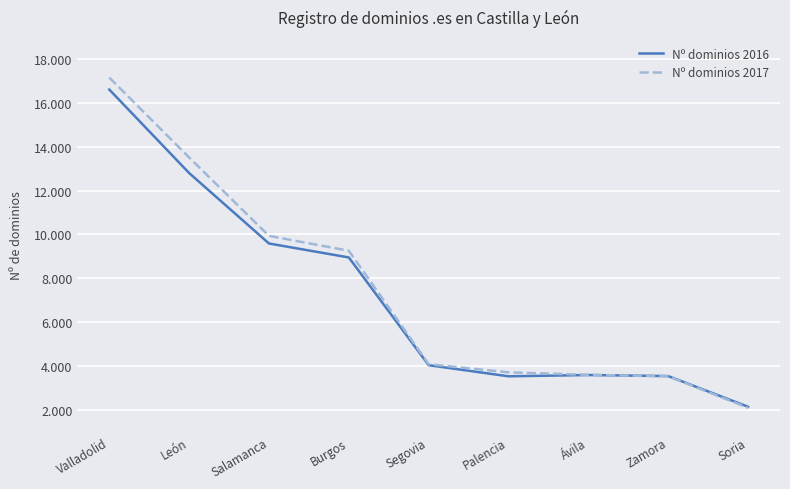

Rank the series by their average value, from highest to lowest.

Nº dominios 2017, Nº dominios 2016